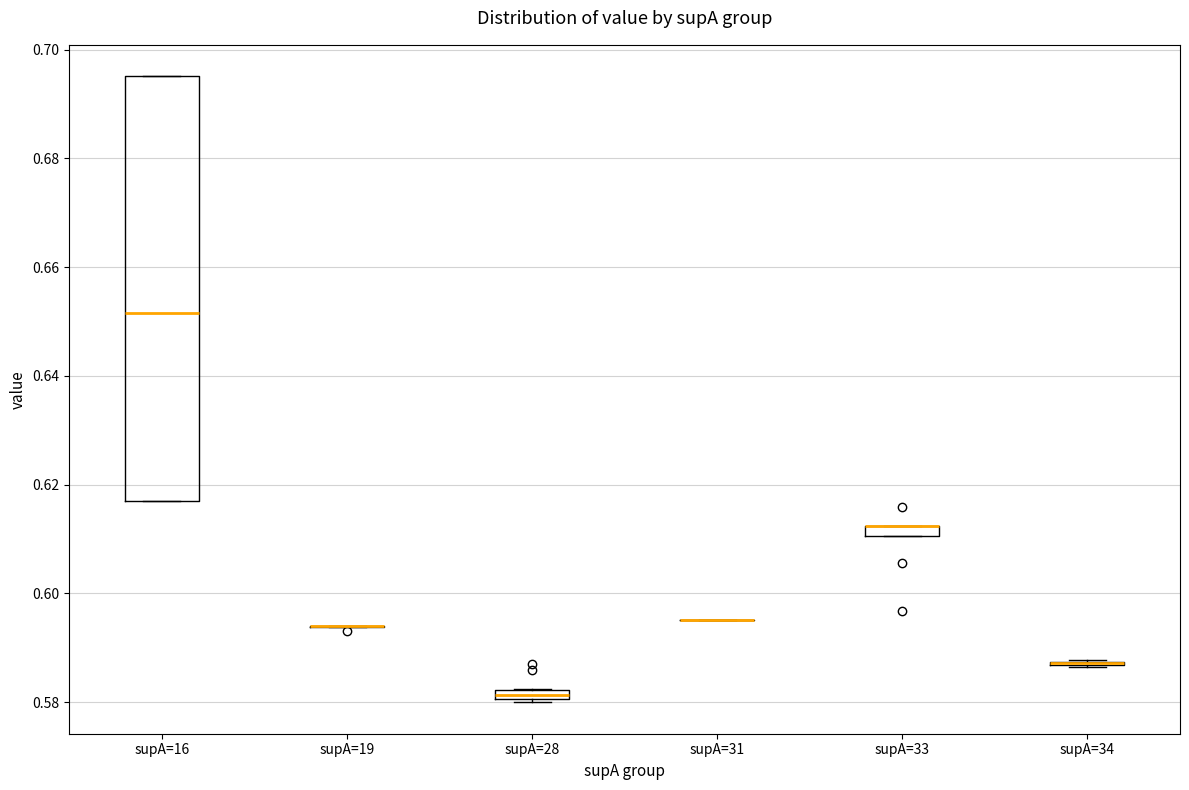

Comparing the boxes themselves (not the whiskers), which one is the tallest?

supA=16